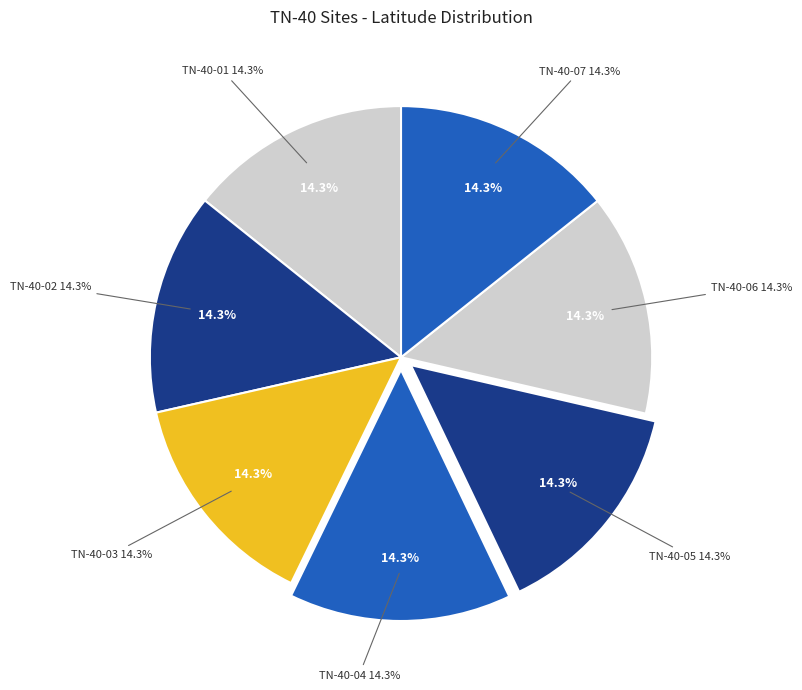

Does TN-40-07 account for over 50% of the chart?

No